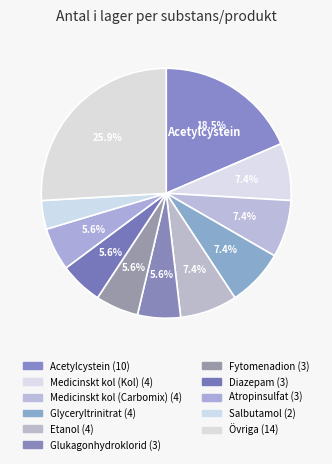

Count the number of slices in the pie.

11